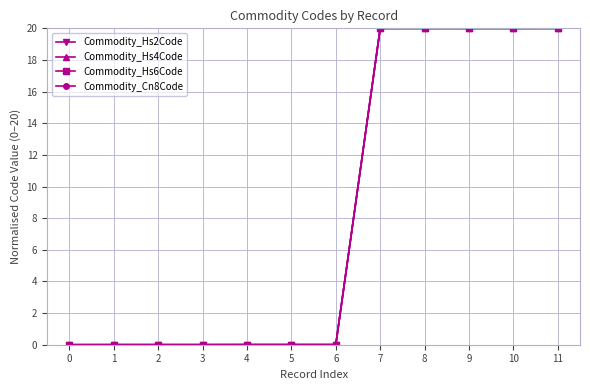

What is the difference between the maximum and minimum values in the Commodity_Cn8Code series?

20.0